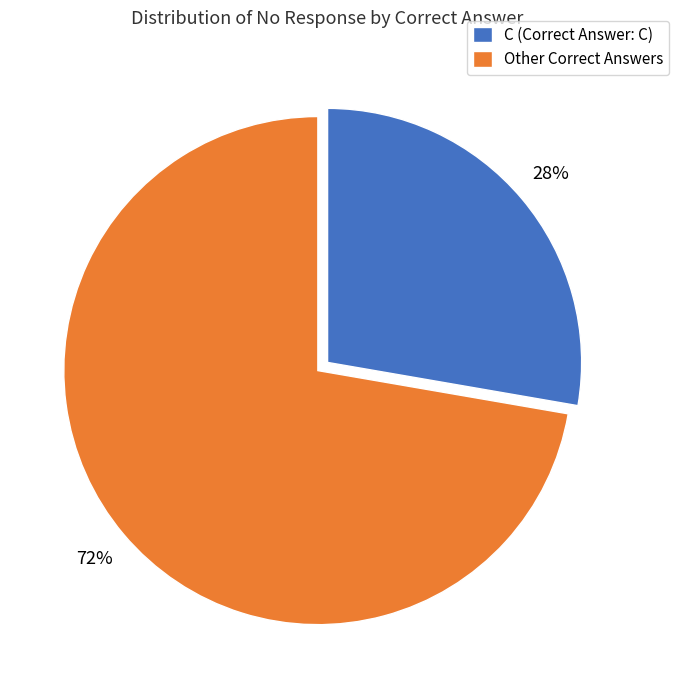

How many slices are in this pie chart?

2